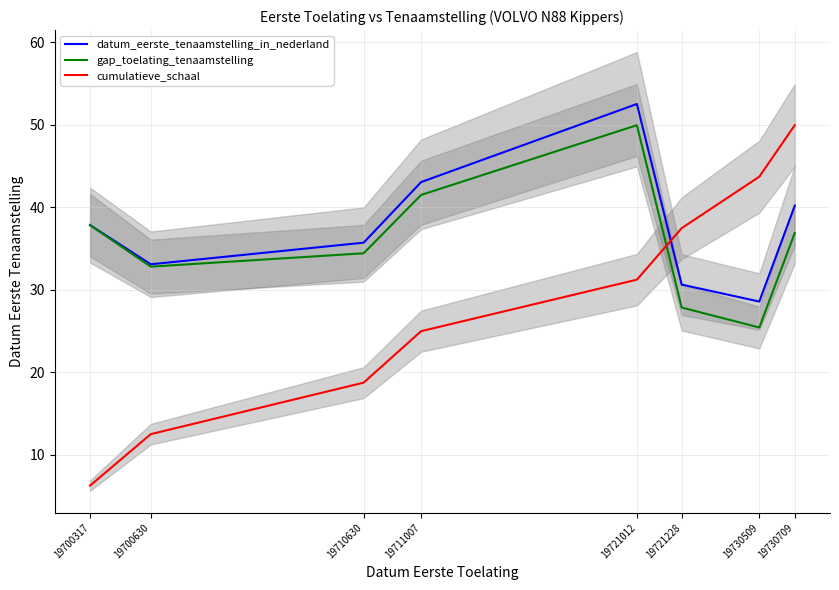

At how many categories does at least one series exceed 22?

8